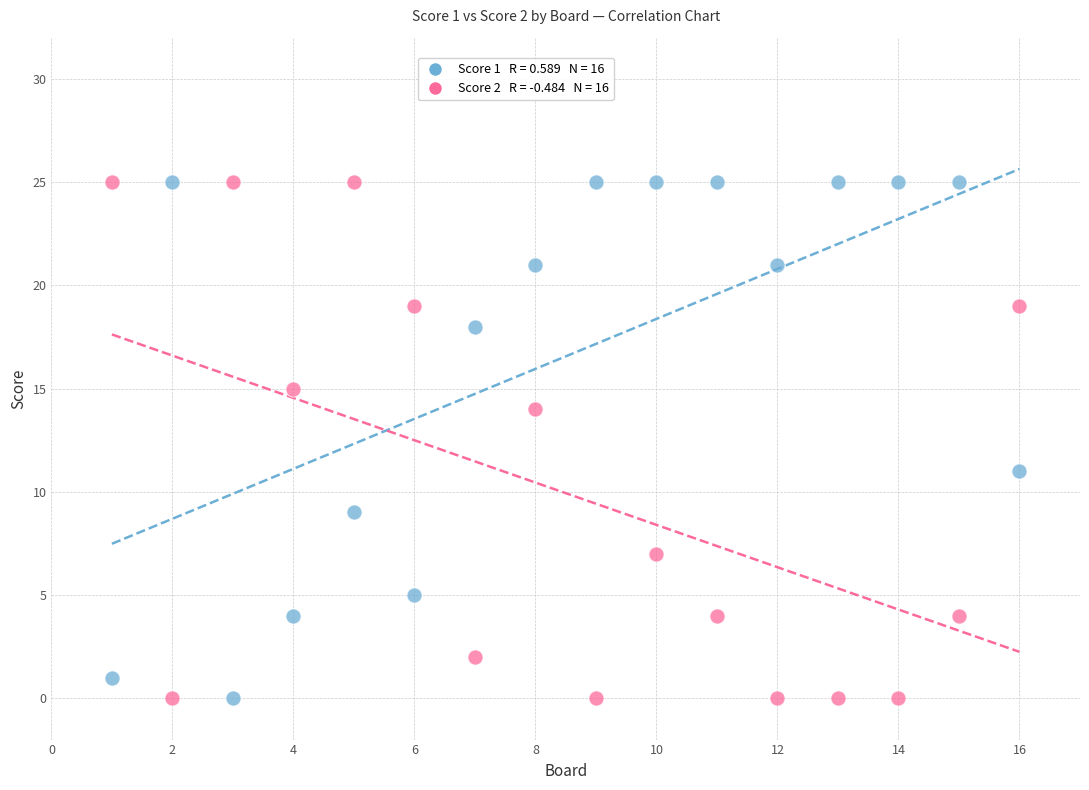

Across all data points, what is the range of Y values (max minus min)?

25